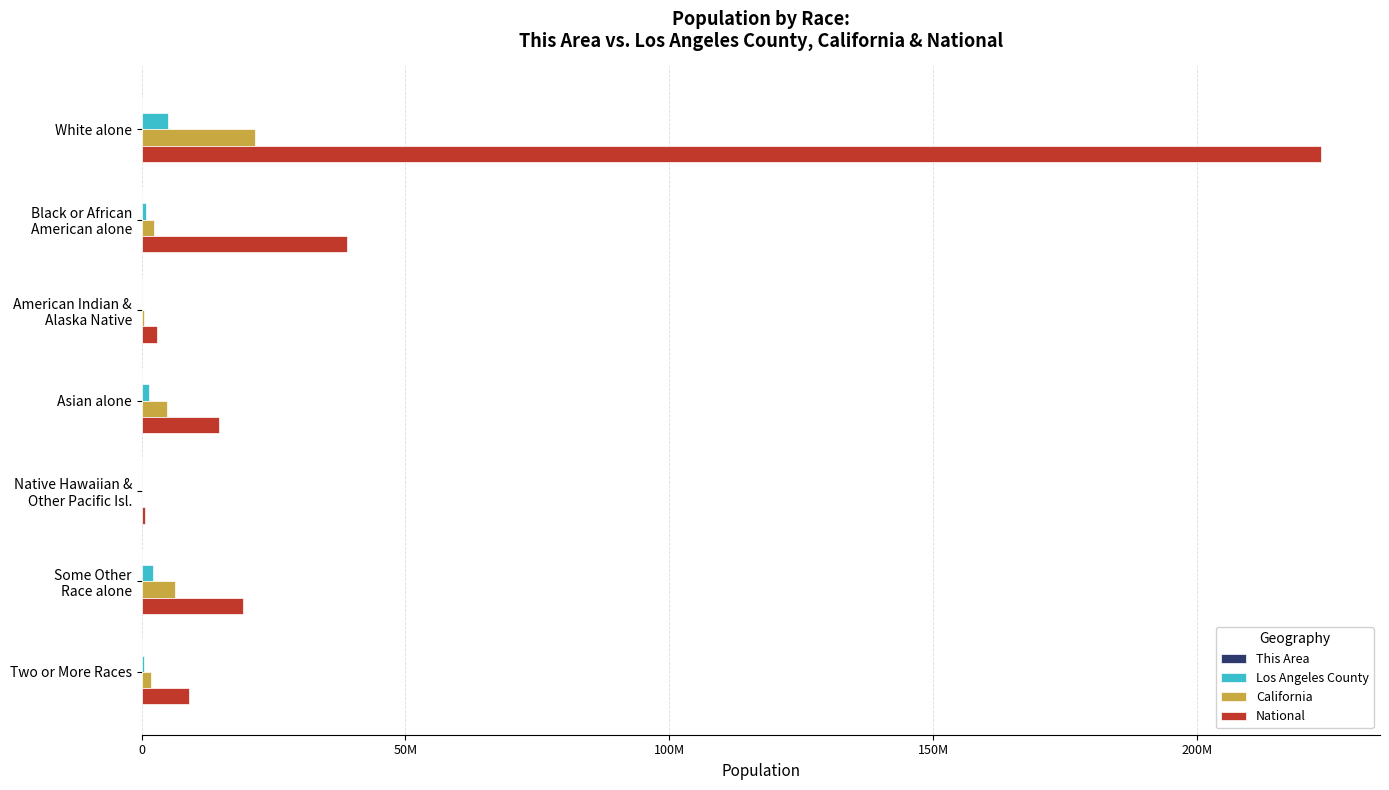

What is the minimum value shown in the chart?

11